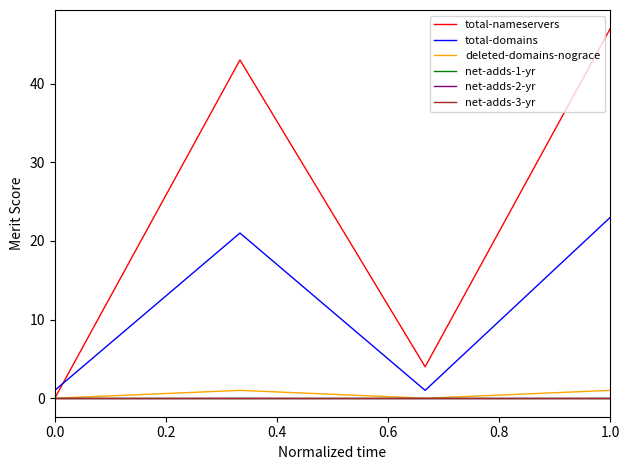

True or false: total-domains and net-adds-3-yr intersect in this chart.

False